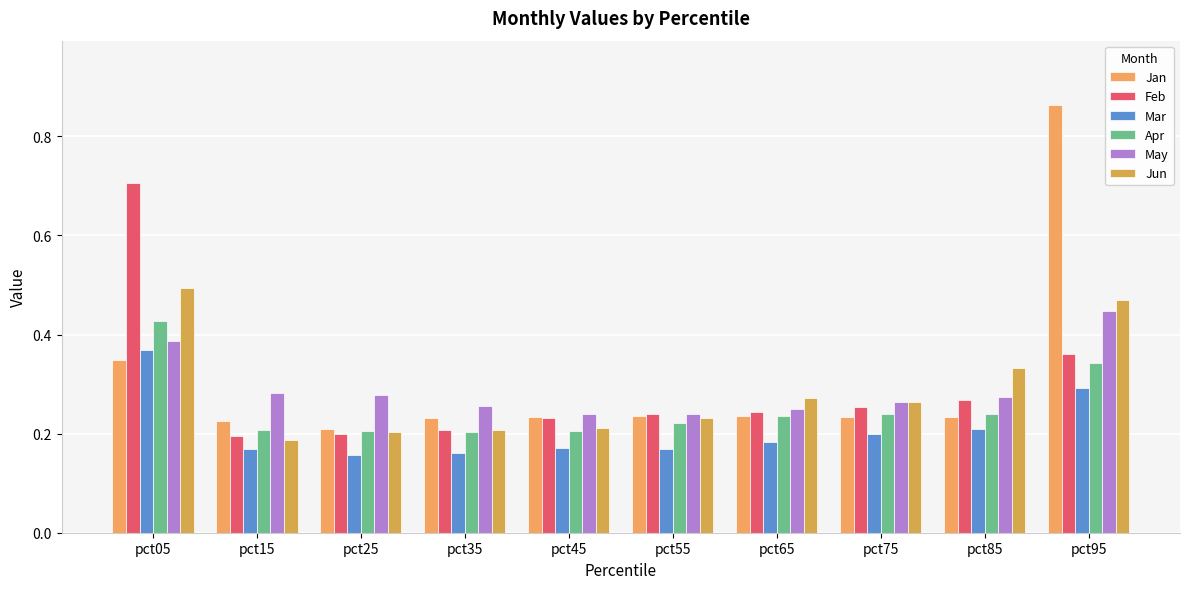

Reading right to left, transcribe all the data shown in this chart.

Jan: pct95=0.9	pct85=0.2	pct75=0.2	pct65=0.2	pct55=0.2	pct45=0.2	pct35=0.2	pct25=0.2	pct15=0.2	pct05=0.3
Feb: pct95=0.4	pct85=0.3	pct75=0.3	pct65=0.2	pct55=0.2	pct45=0.2	pct35=0.2	pct25=0.2	pct15=0.2	pct05=0.7
Mar: pct95=0.3	pct85=0.2	pct75=0.2	pct65=0.2	pct55=0.2	pct45=0.2	pct35=0.2	pct25=0.2	pct15=0.2	pct05=0.4
Apr: pct95=0.3	pct85=0.2	pct75=0.2	pct65=0.2	pct55=0.2	pct45=0.2	pct35=0.2	pct25=0.2	pct15=0.2	pct05=0.4
May: pct95=0.4	pct85=0.3	pct75=0.3	pct65=0.3	pct55=0.2	pct45=0.2	pct35=0.3	pct25=0.3	pct15=0.3	pct05=0.4
Jun: pct95=0.5	pct85=0.3	pct75=0.3	pct65=0.3	pct55=0.2	pct45=0.2	pct35=0.2	pct25=0.2	pct15=0.2	pct05=0.5